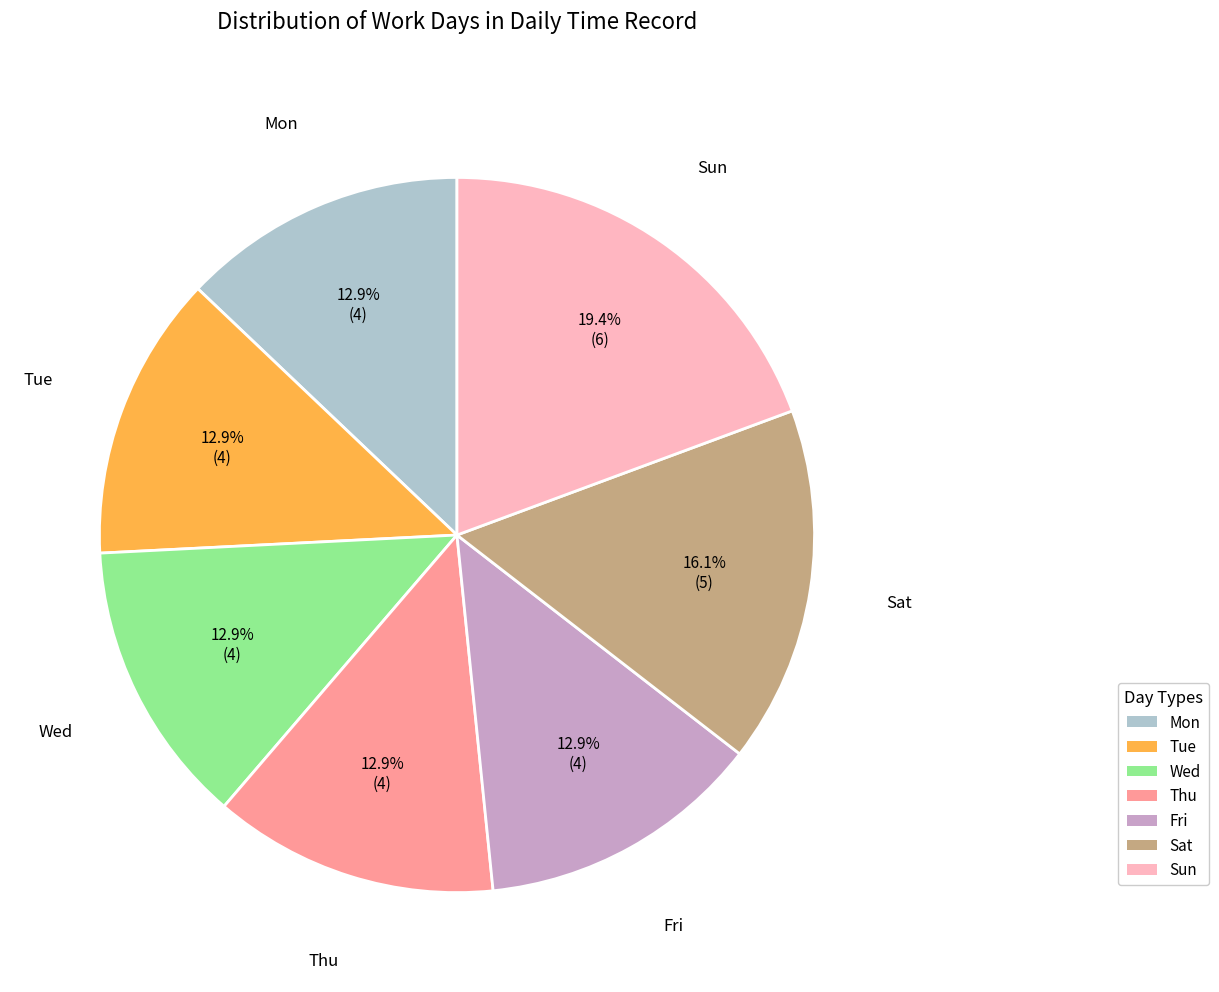

To the nearest percent, what is the average slice percentage?

14%